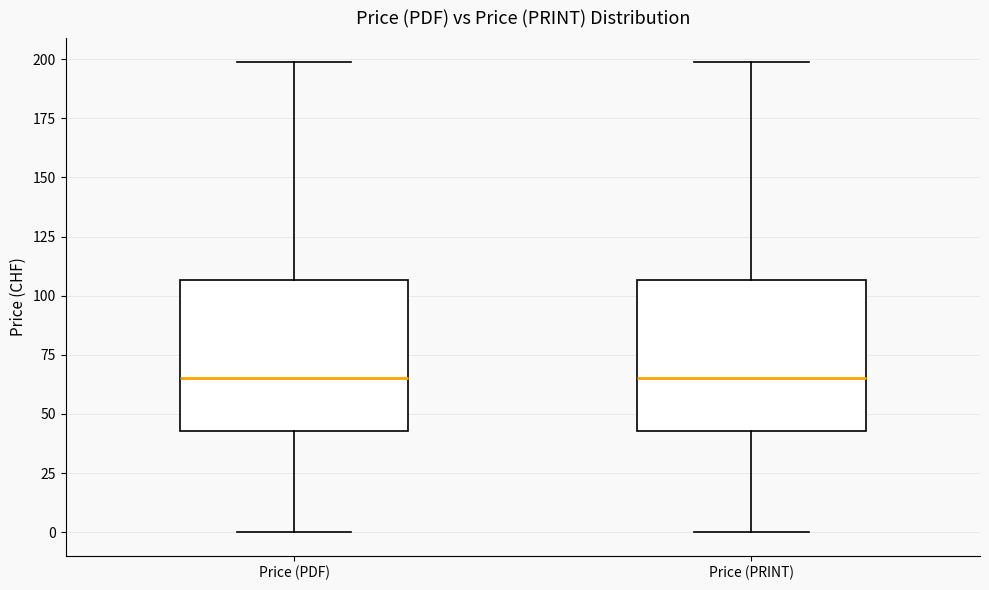

Where is the lower edge of the box for Price (PDF) on the y-axis? The values are not printed on the chart, so give them approximately, as read against the axis.

45